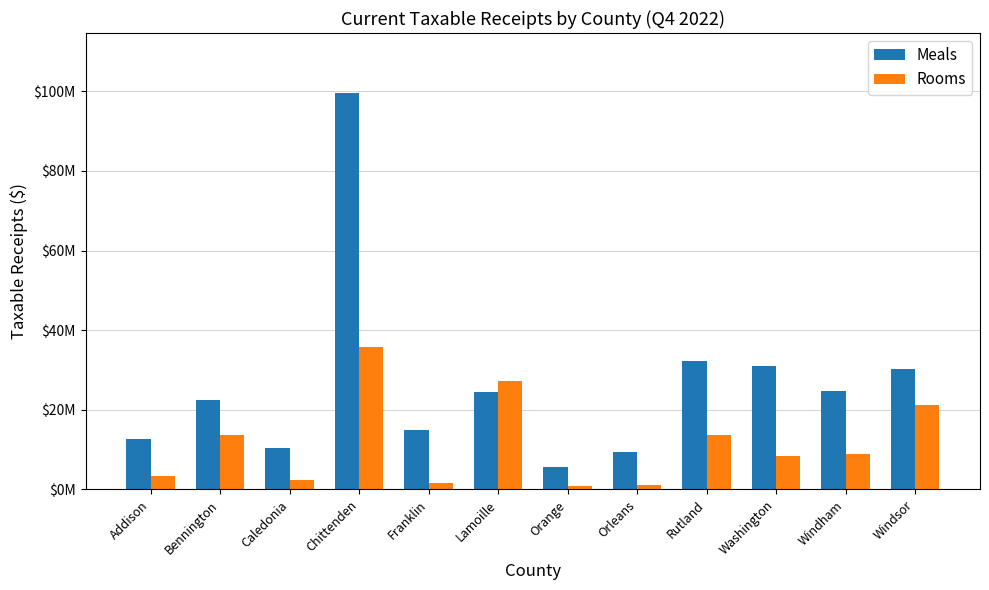

What are all the series names shown in the legend?

Meals, Rooms